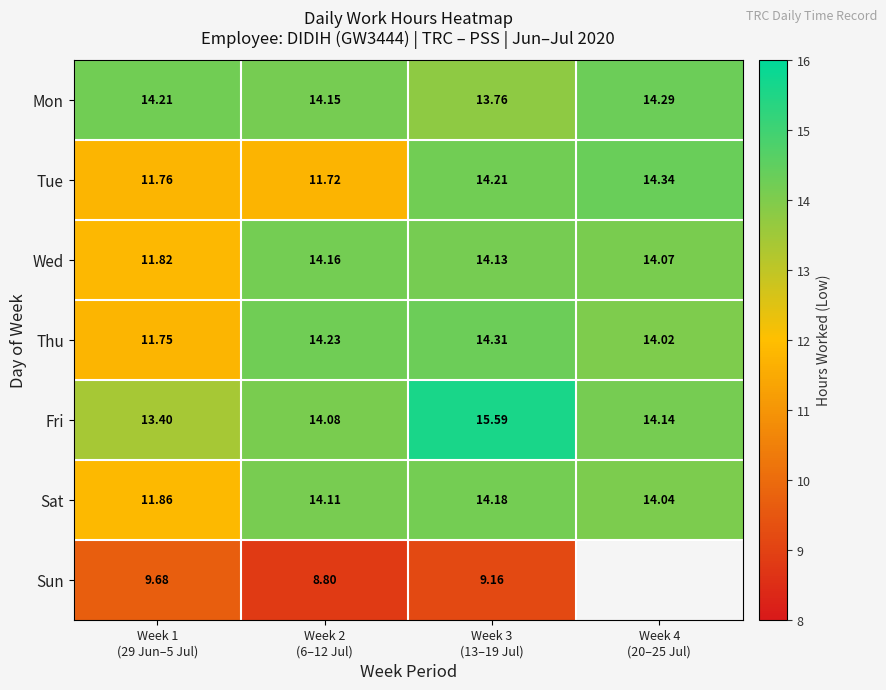

What is the smallest value displayed?

8.8